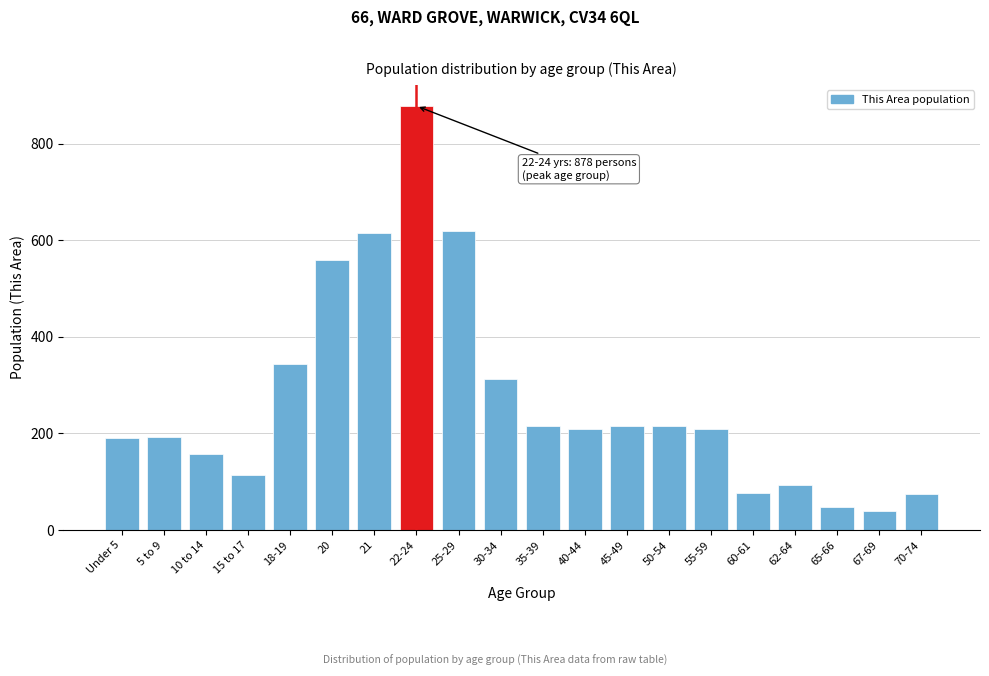

What is the greatest value displayed?

878